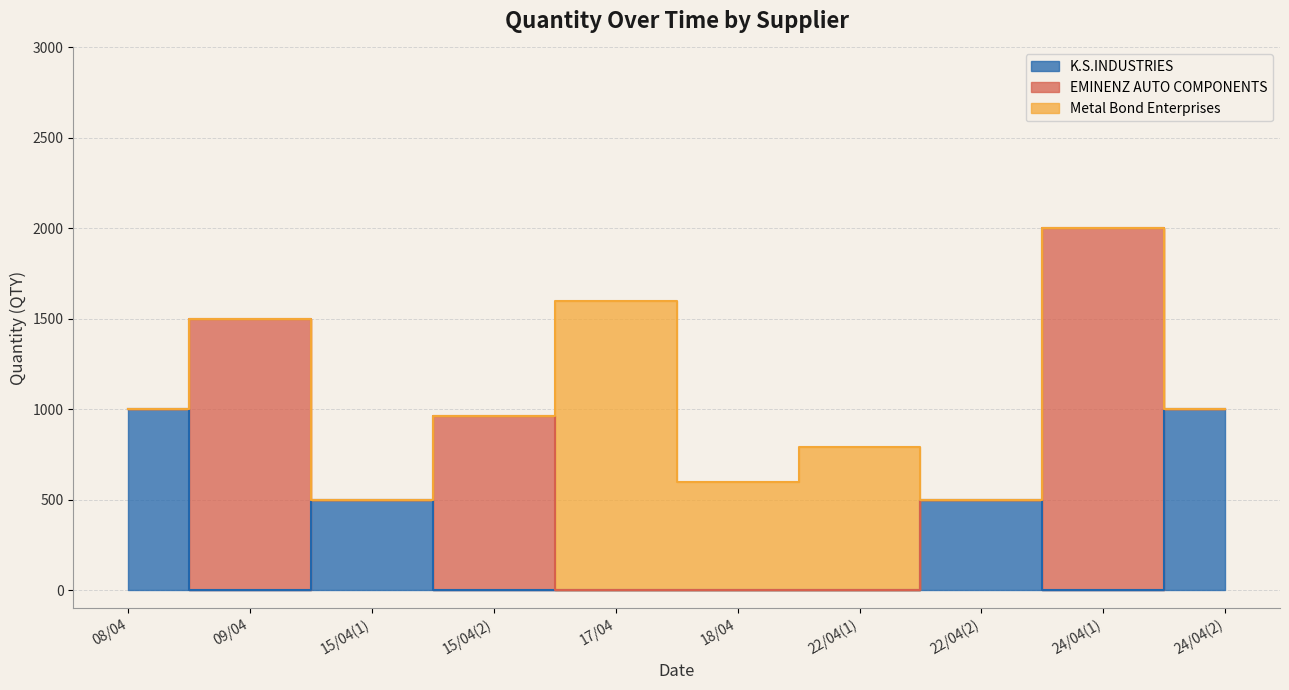

List the labels in order of EMINENZ AUTO COMPONENTS value, largest first.

24/04(1), 09/04, 15/04(2), 08/04, 15/04(1), 17/04, 18/04, 22/04(1), 22/04(2), 24/04(2)